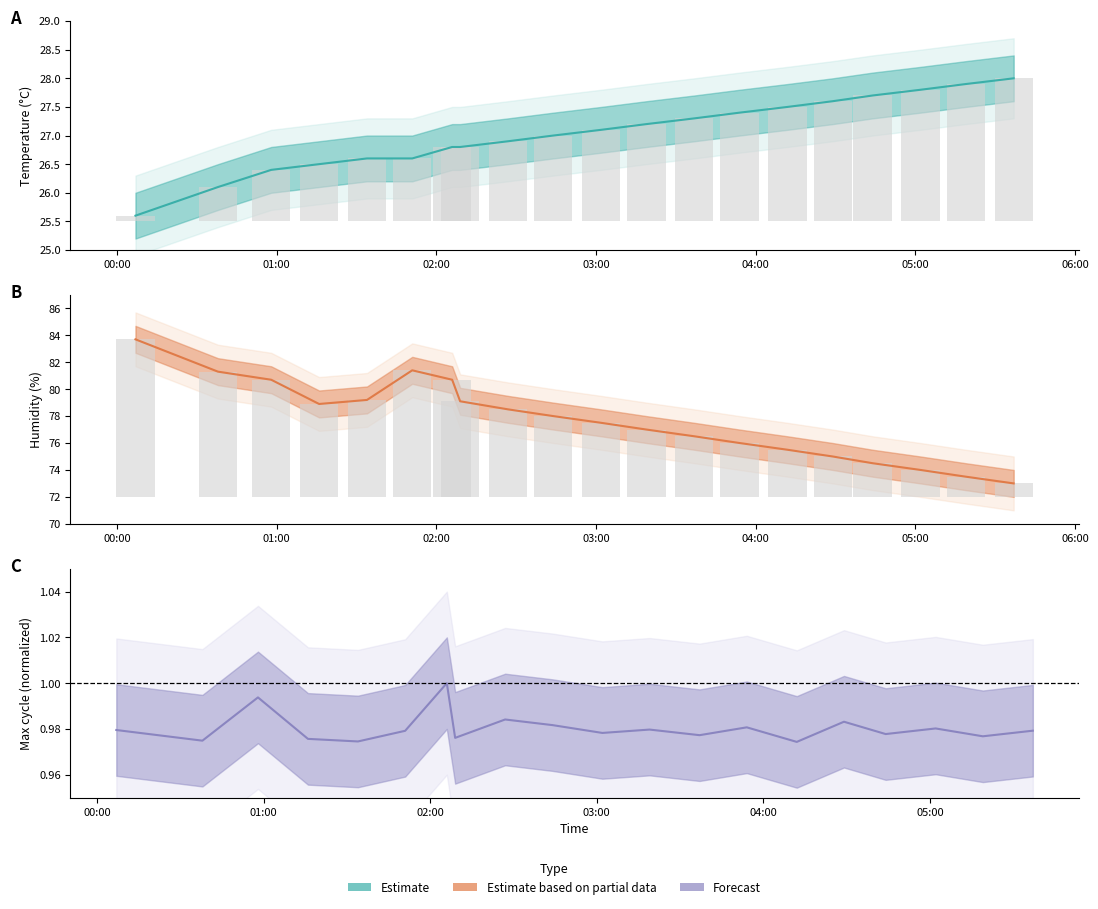

Are the bars horizontal?

No